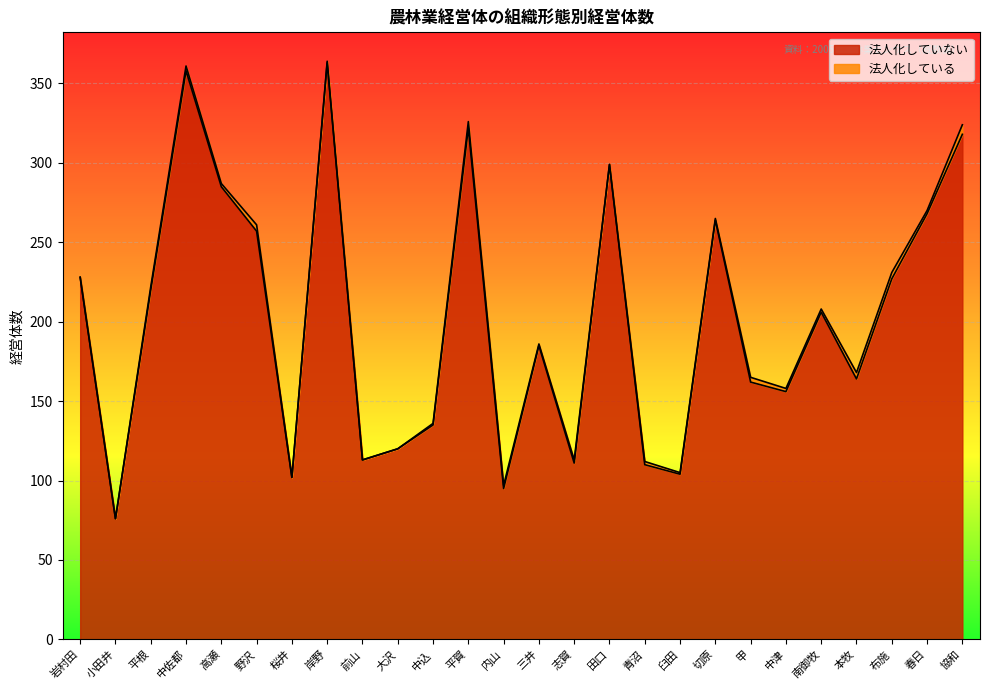

Is it true that 法人化していない equals 550 at 平賀?

False